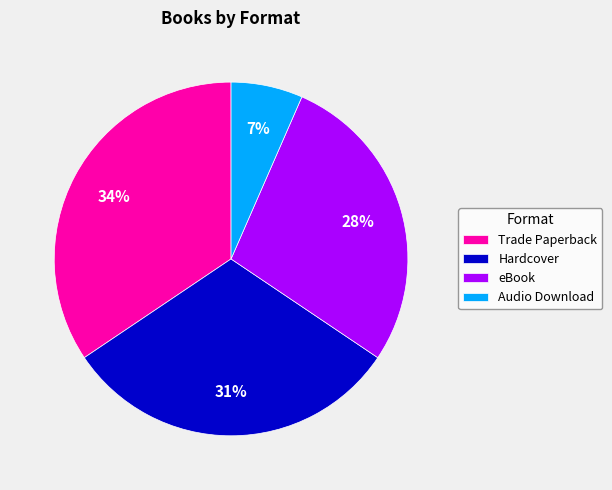

Between eBook and Audio Download, which is larger?

eBook